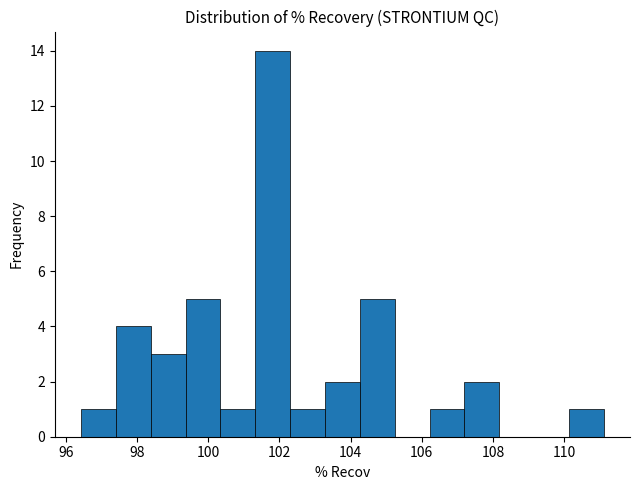

Reading left to right, list every bar in this chart as the range it spans on the x-axis followed by its height. Neither the bar edges nor the heights are printed on the chart, so give them approximately, as read against the axes.

96.4 to 97.4: 1
97.4 to 98.4: 4
98.4 to 99.4: 3
99.4 to 100.4: 5
100.4 to 101.4: 1
101.4 to 102.2: 14
102.2 to 103.2: 1
103.2 to 104.2: 2
104.2 to 105.2: 5
105.2 to 106.2: 0
106.2 to 107.2: 1
107.2 to 108.2: 2
108.2 to 109.2: 0
109.2 to 110.2: 0
110.2 to 111.2: 1